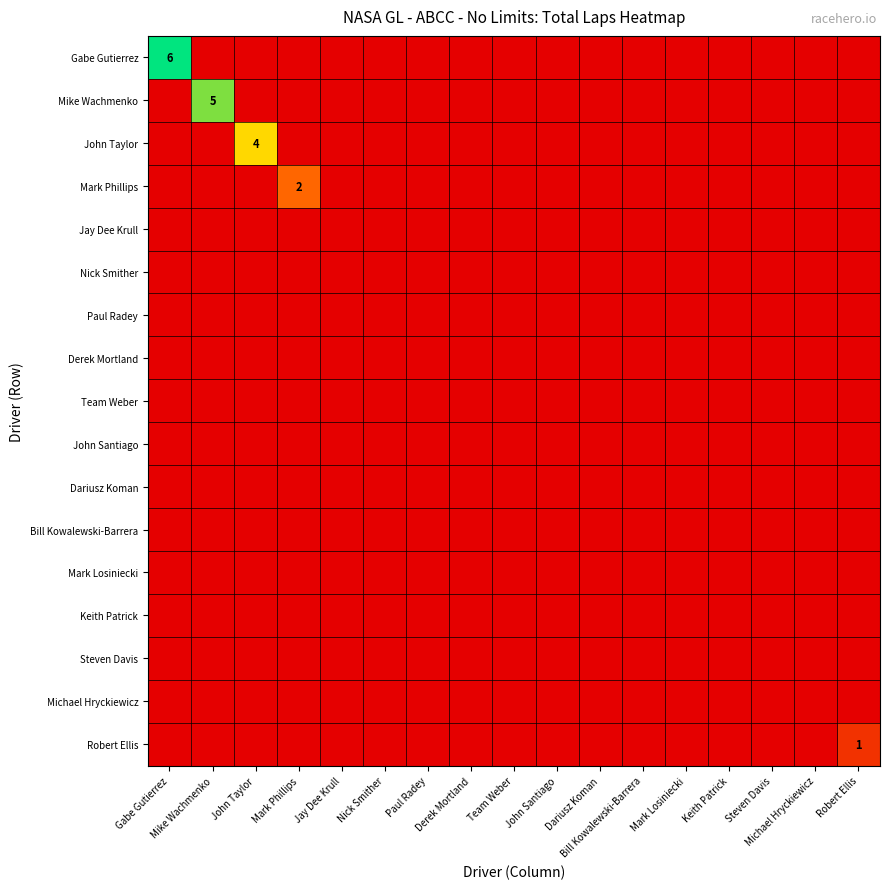

Which series has the largest range (max minus min)?

Gabe Gutierrez